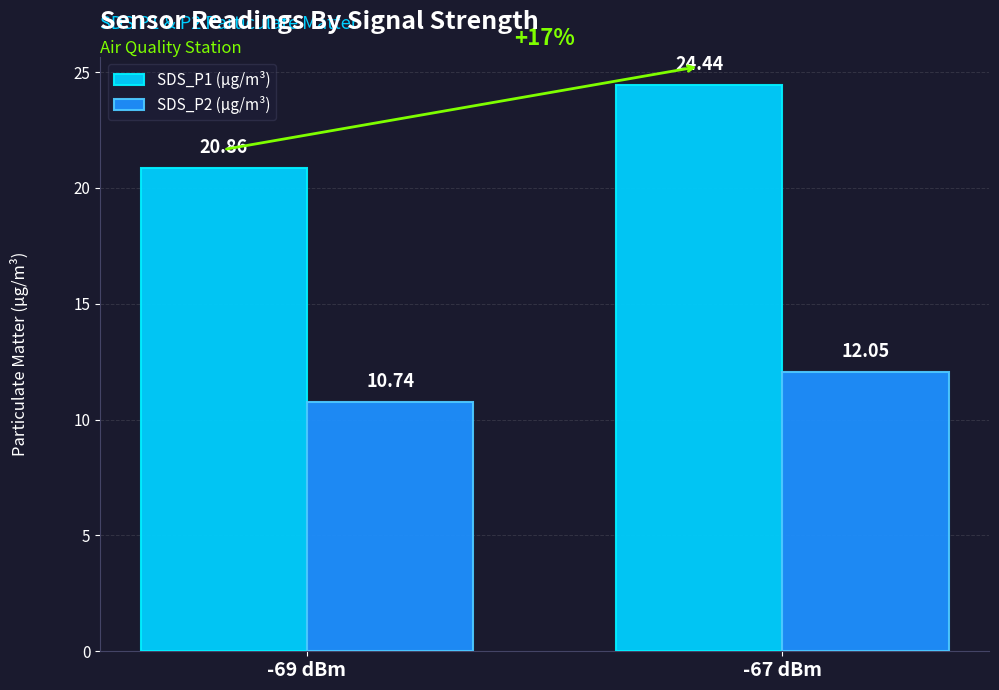

Rank the series at -67 dBm from highest to lowest value.

SDS_P1 (µg/m³), SDS_P2 (µg/m³)